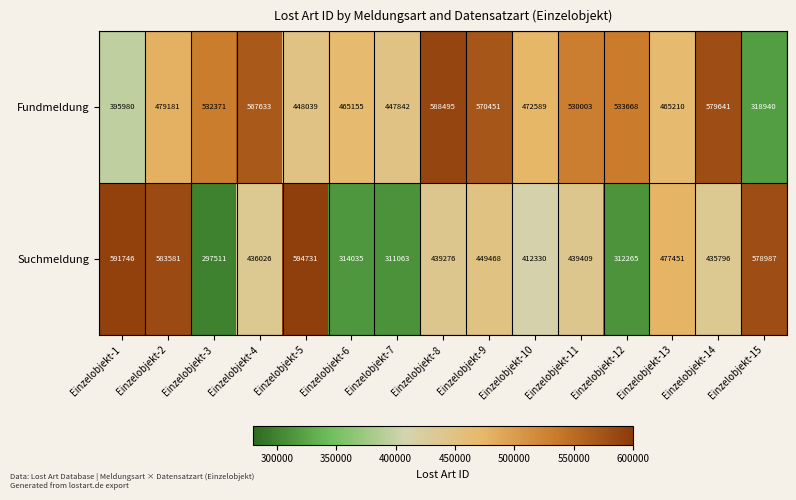

List the series in order of their overall mean, highest first.

Fundmeldung, Suchmeldung